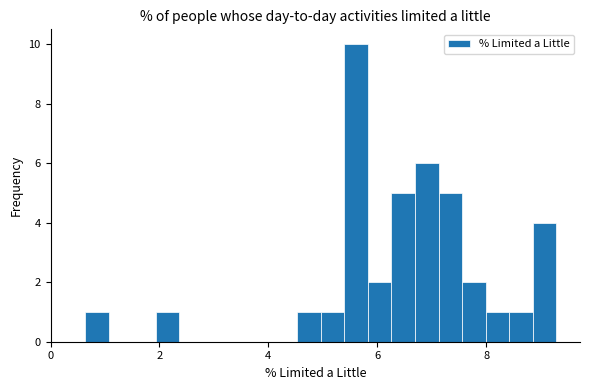

Around what value on the x-axis is the tallest bar? Give the approximate position of its centre, as read against the axis.

5.6